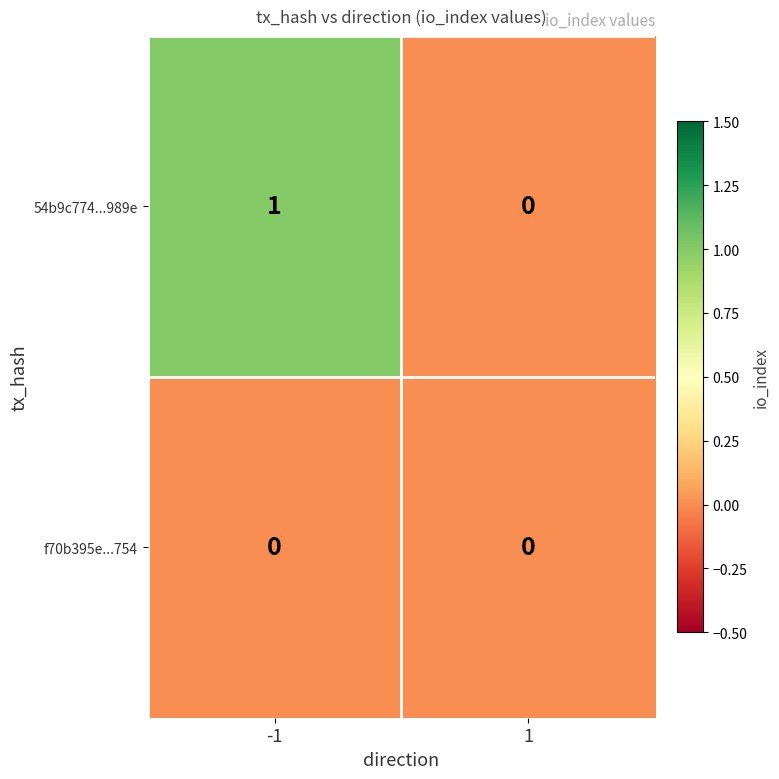

At -1, list the series in order from smallest to largest.

f70b395e...754, 54b9c774...989e